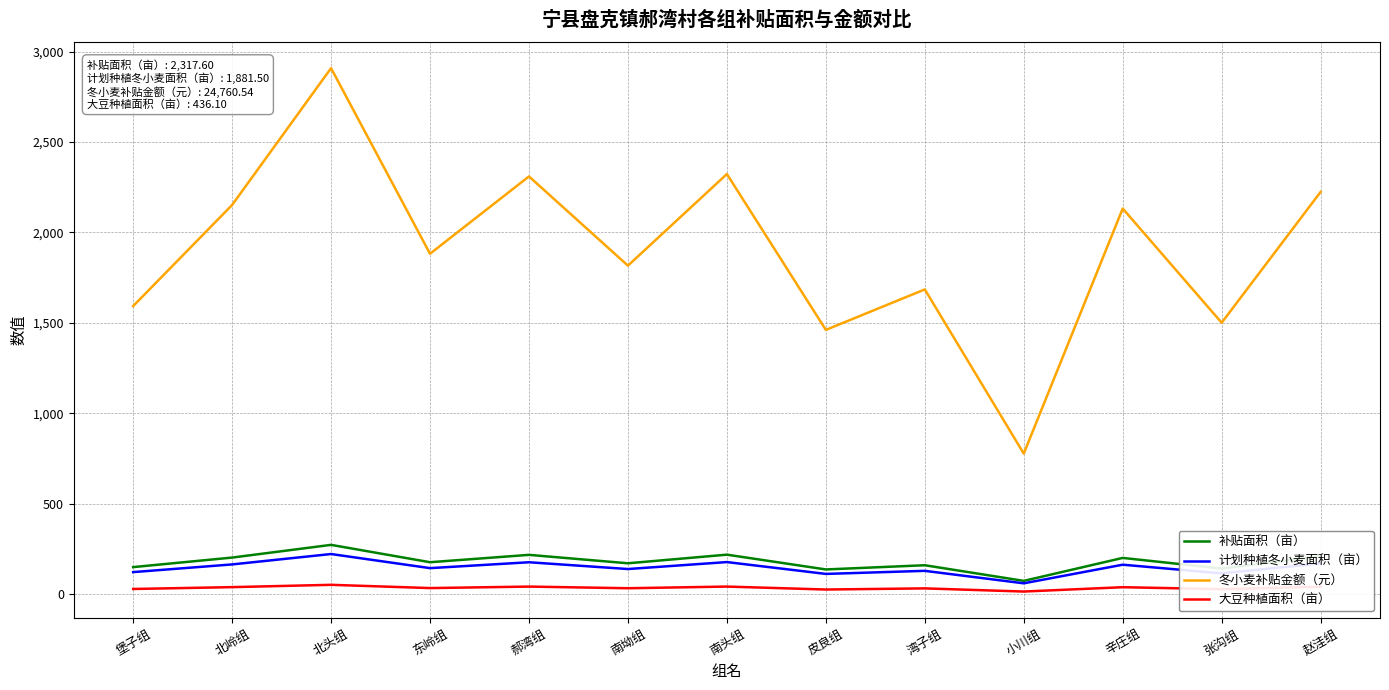

What is the lowest value of the 补贴面积（亩） series?

72.5